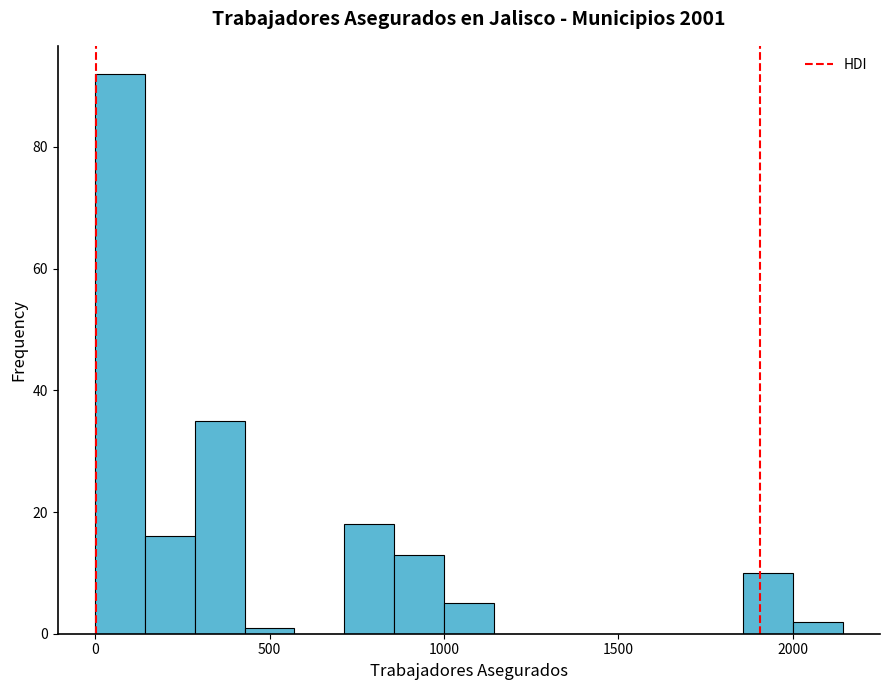

Around what value on the x-axis is the tallest bar? Give the approximate position of its centre, as read against the axis.

50